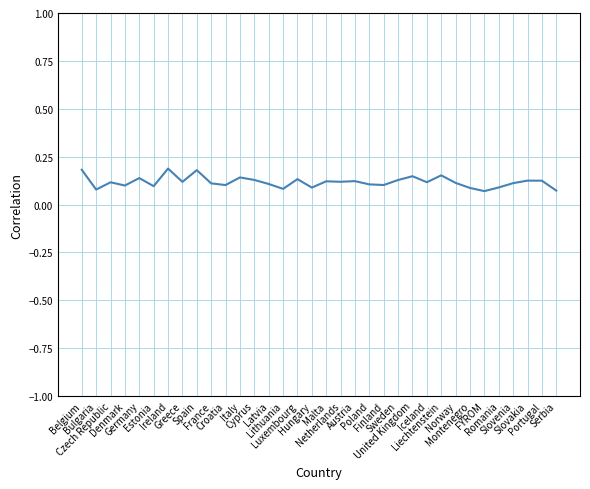

What is the value of the 30th point from the left?

0.1